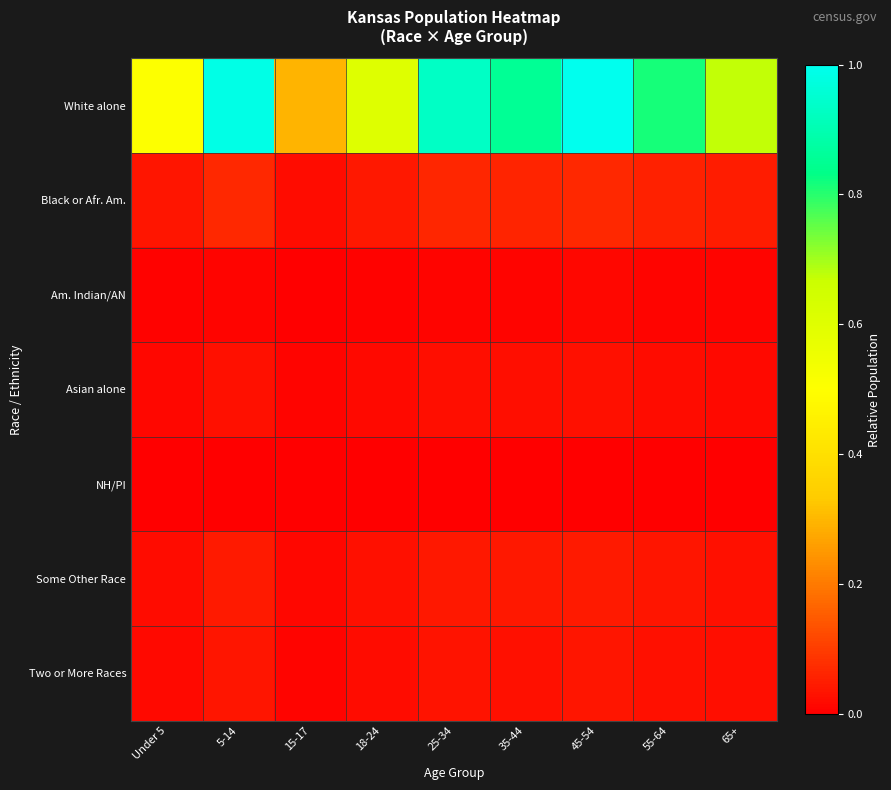

Which series has the widest spread of values?

White alone